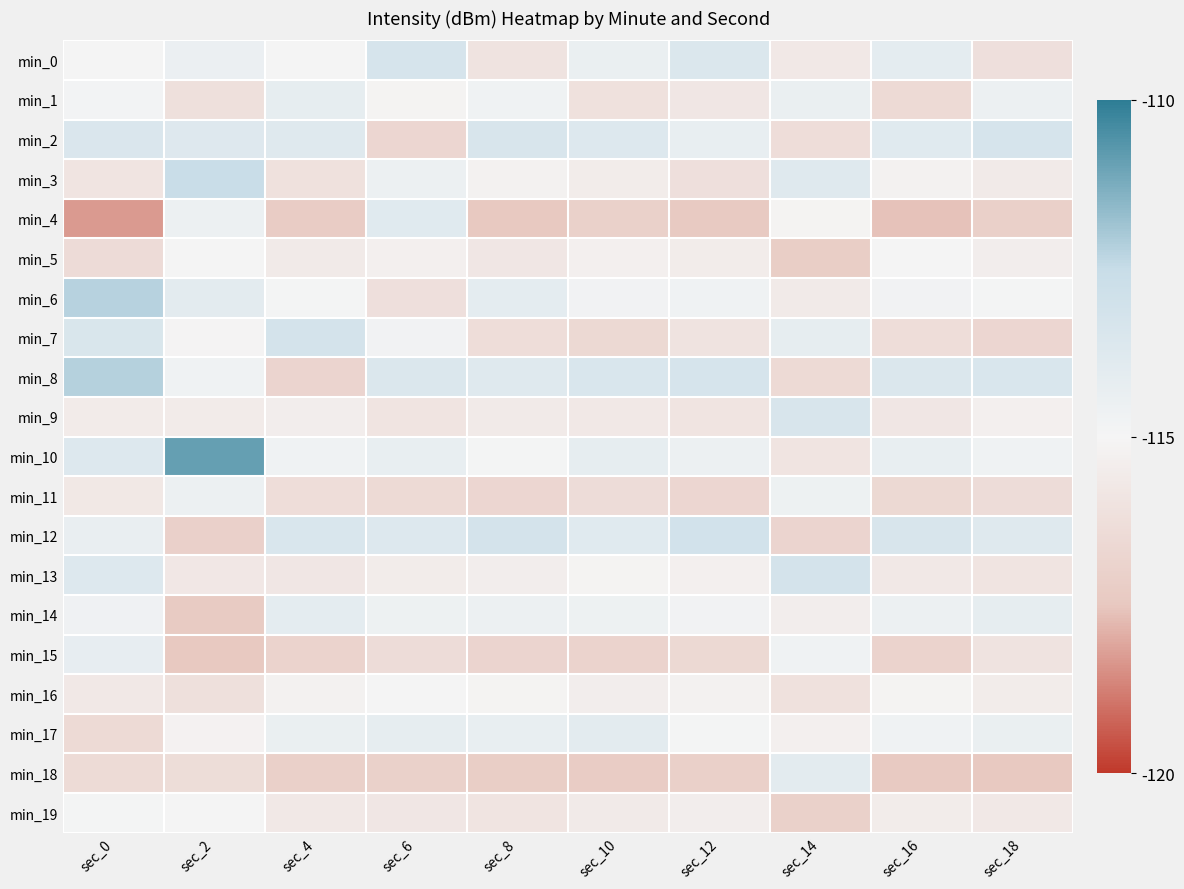

What is the total value across all series at sec_14?

-2305.2